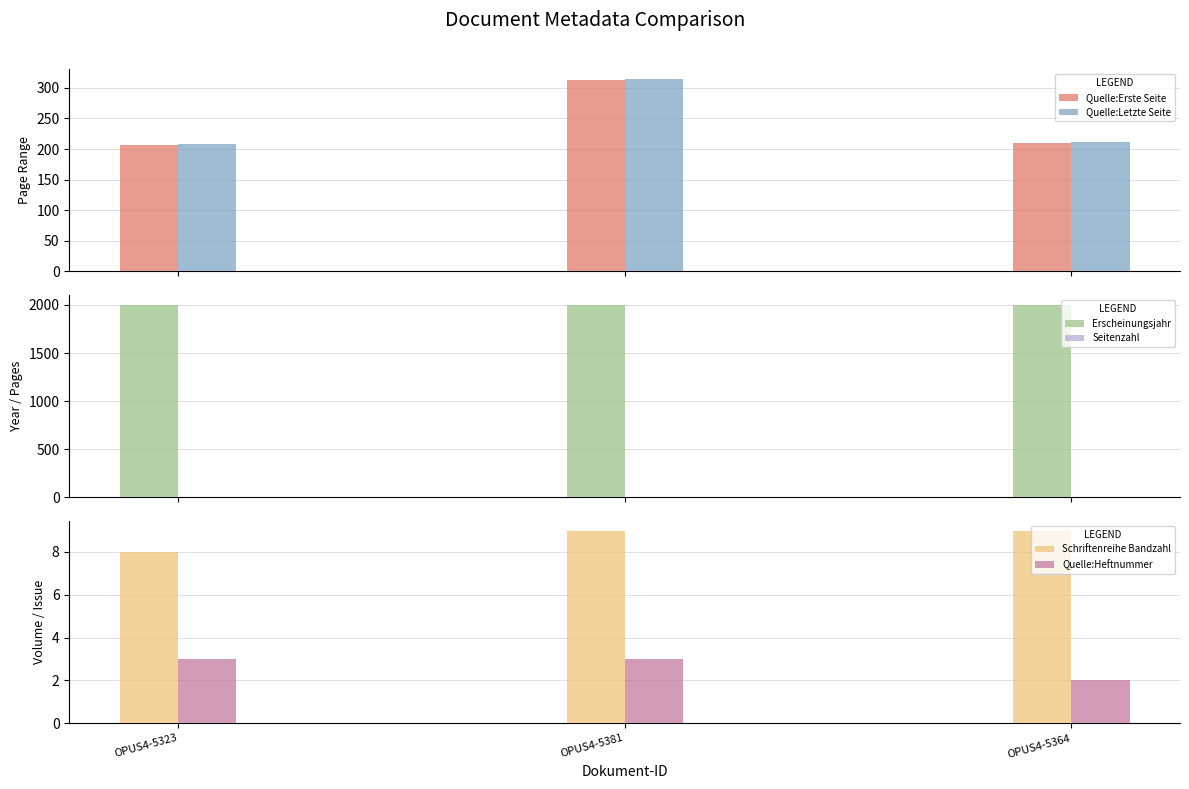

List the labels in order of Schriftenreihe Bandzahl value, largest first.

OPUS4-5381, OPUS4-5364, OPUS4-5323